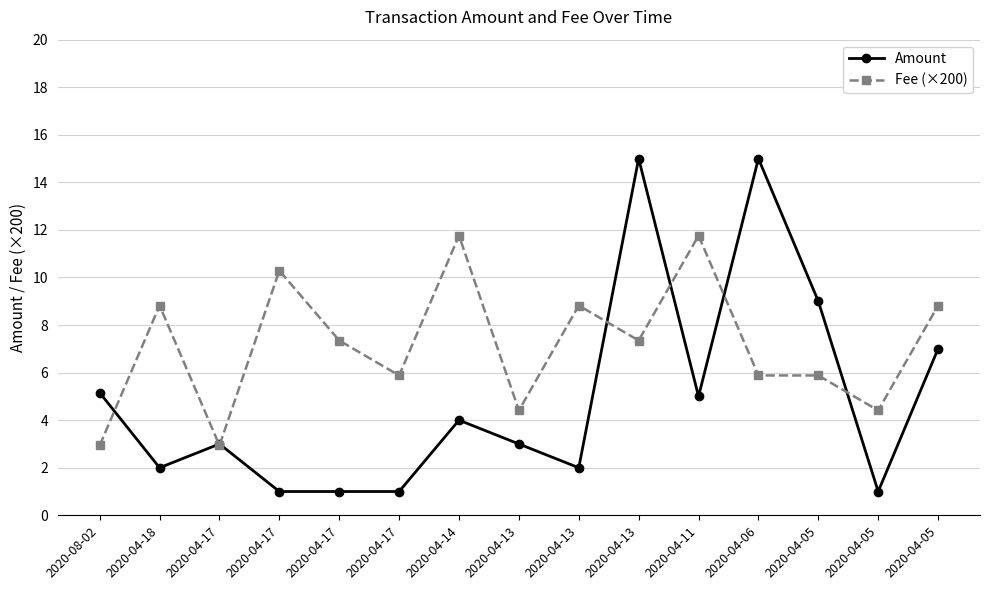

What is the value of the Amount point at the 1st from the left?

5.2